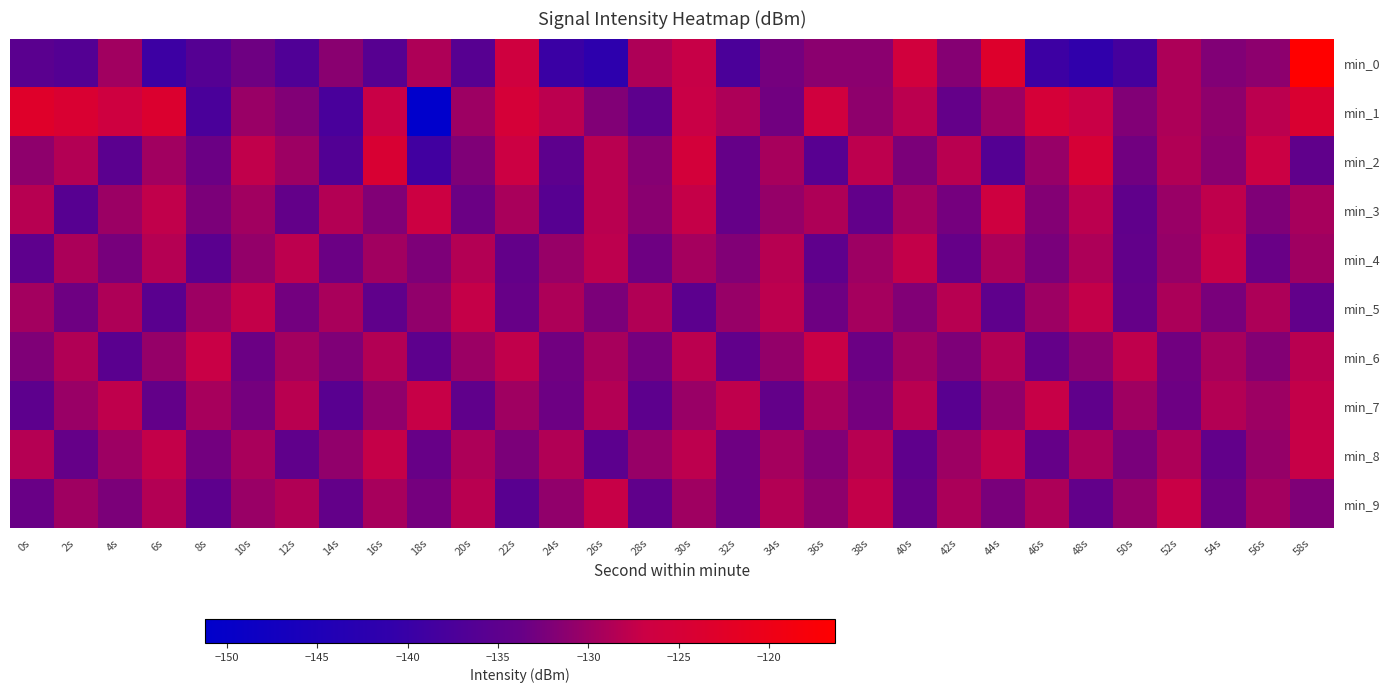

Which series changed the most between 36s and 58s?

min_0